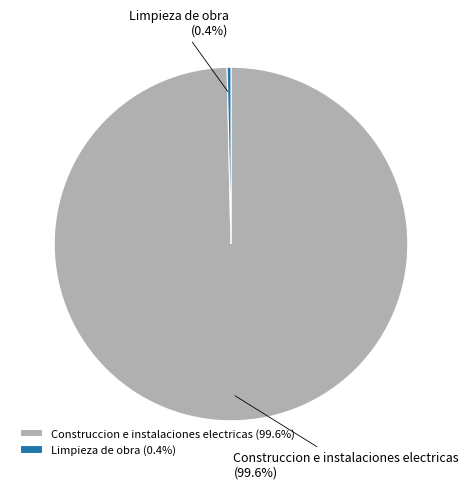

What percentage is NOT represented by Construccion e instalaciones electricas?

0.4%